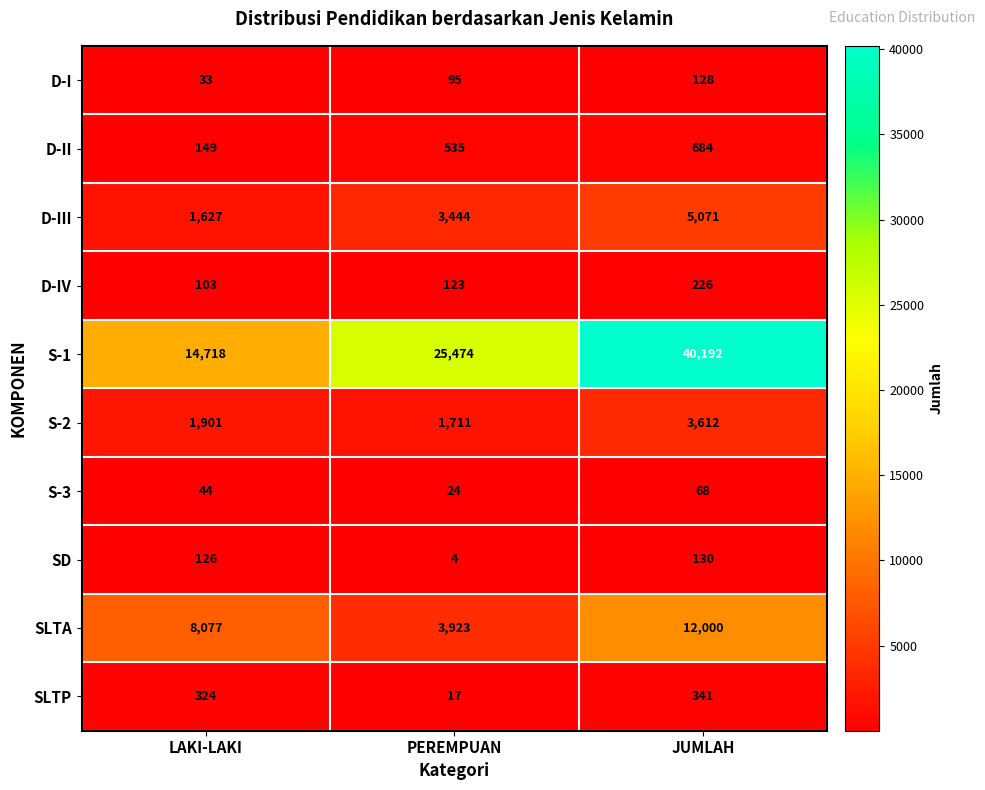

At which label is D-III closest to 3349?

PEREMPUAN